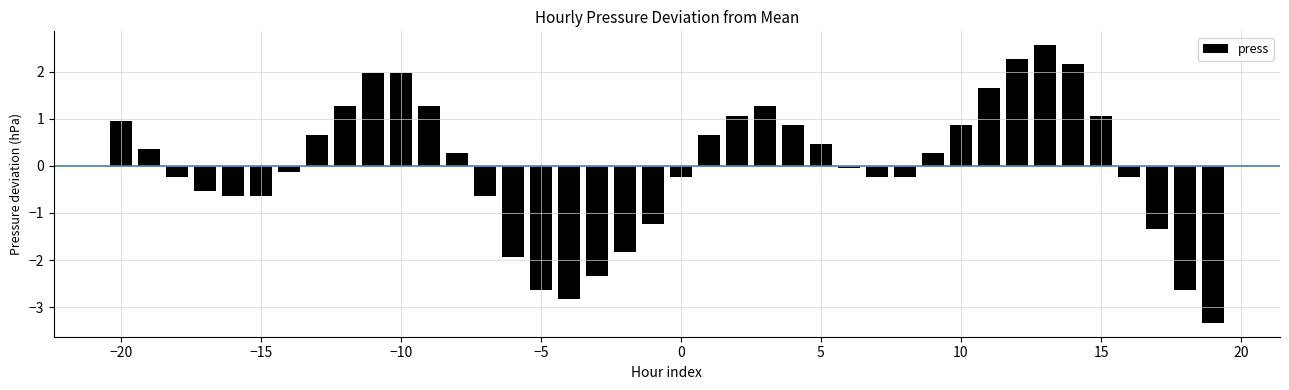

What is the difference between the second highest and minimum values?

5.6